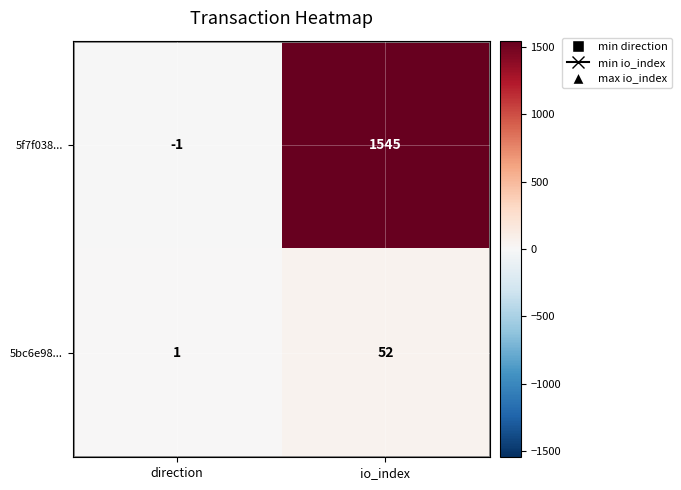

At direction, list the series in order from largest to smallest.

5bc6e98..., 5f7f038...